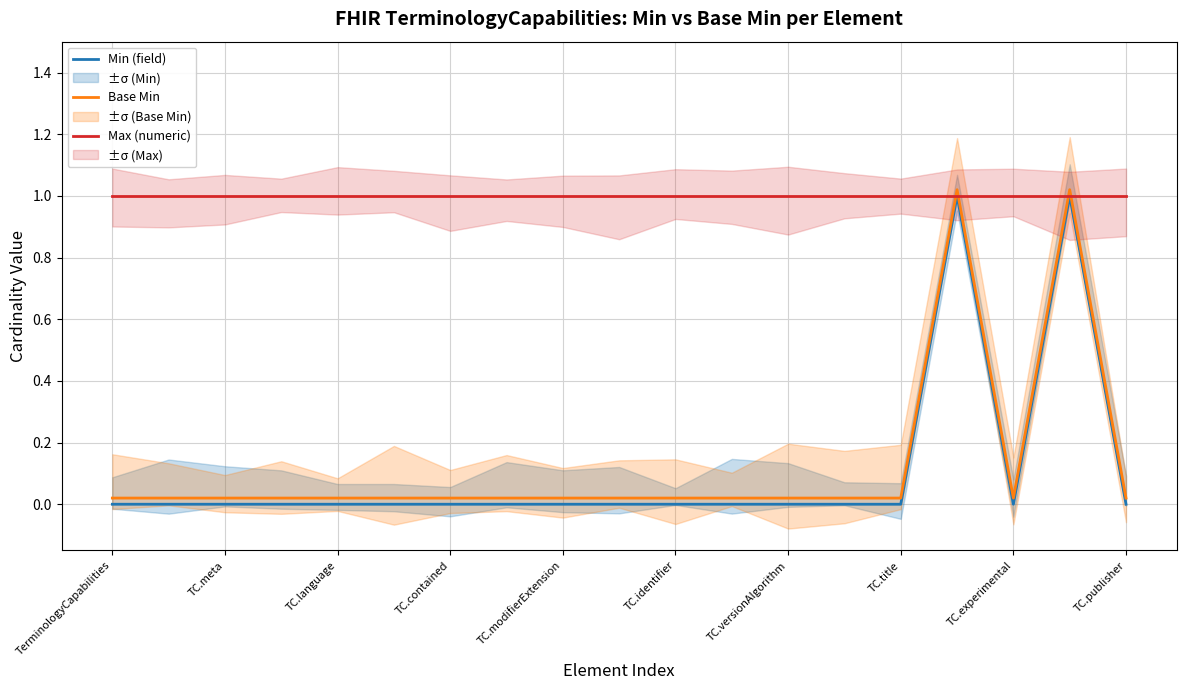

True or false: Max (numeric) has more than 0 points higher than both neighbors.

False